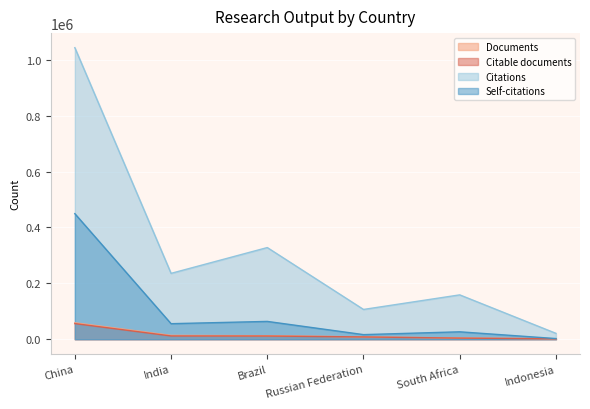

What is the difference between the Citable documents values at Indonesia and China?

54453